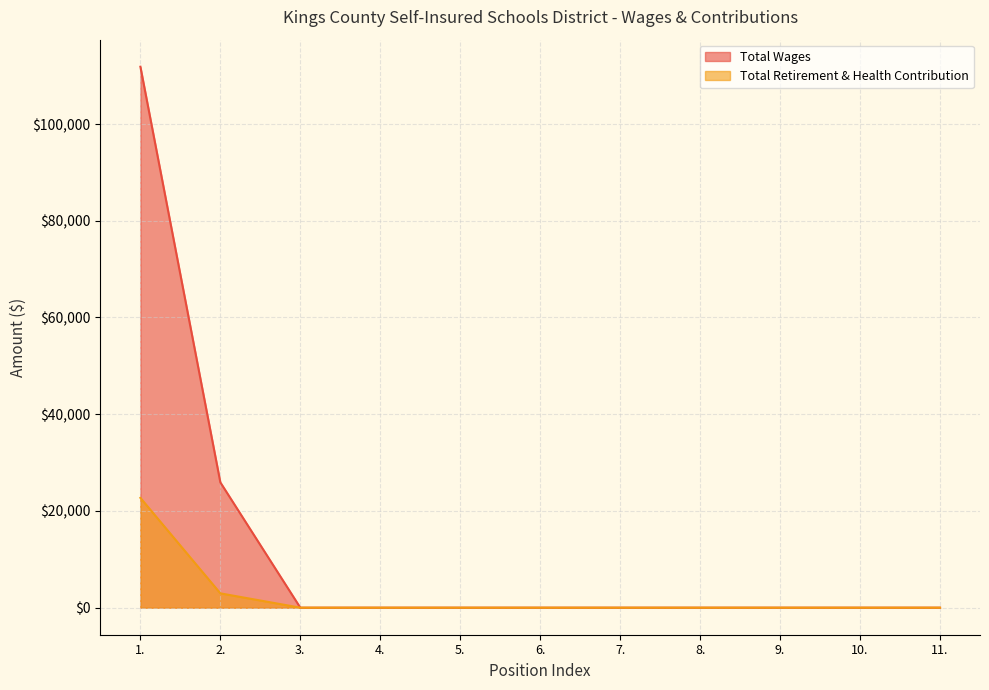

At how many categories does at least one series exceed 52905?

1